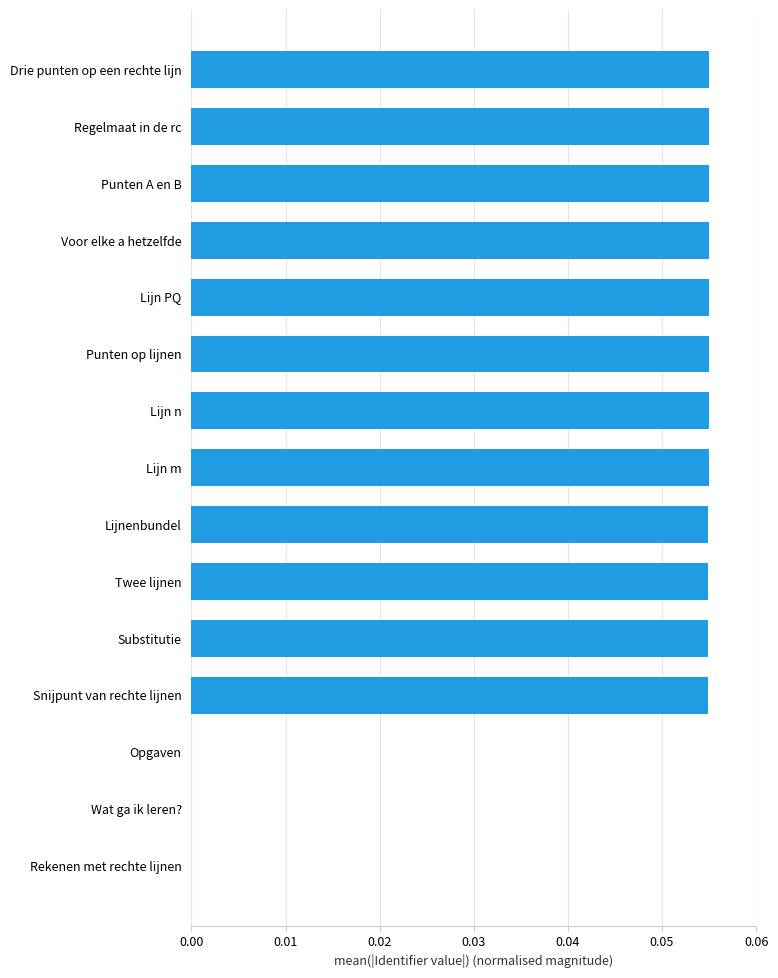

Which has a higher value, Lijnenbundel or Wat ga ik leren??

Lijnenbundel